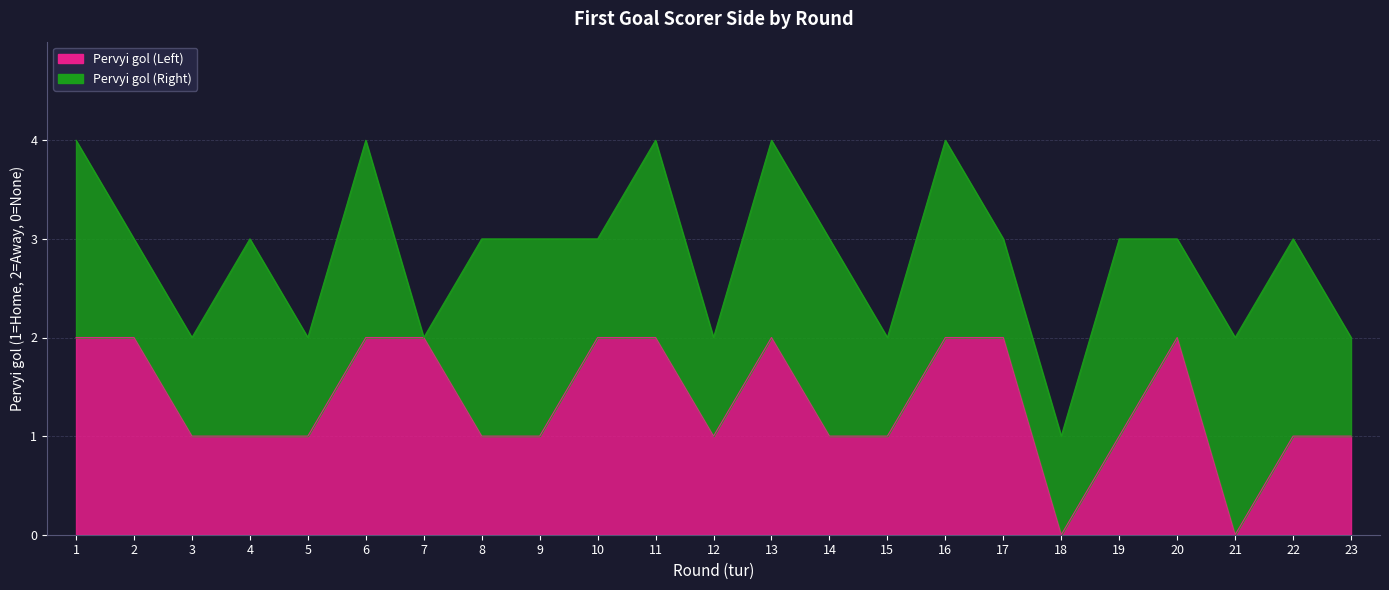

The chart shows a value of 2 at 6. True or false?

True